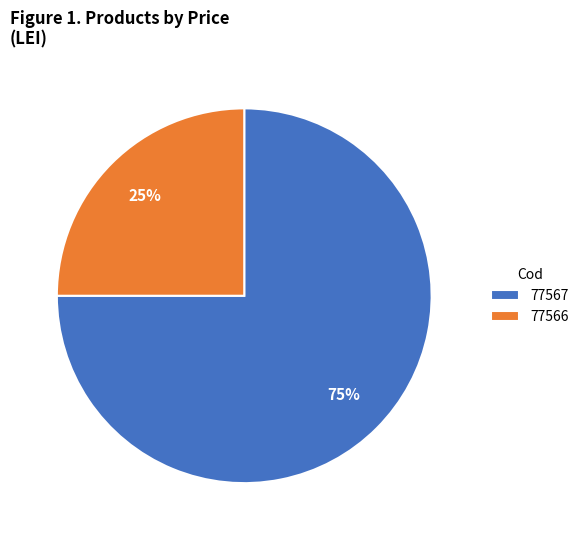

To the nearest percent, what portion does 77566 represent?

25%